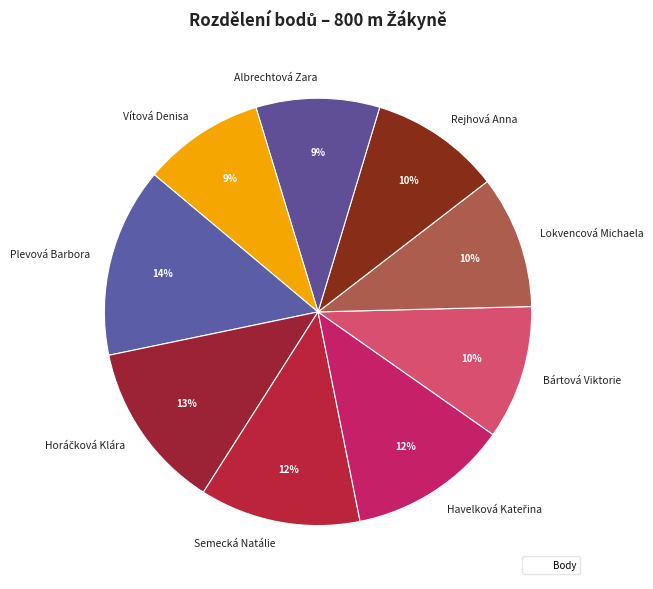

Is it true that Bártová Viktorie is 18% of the pie?

False